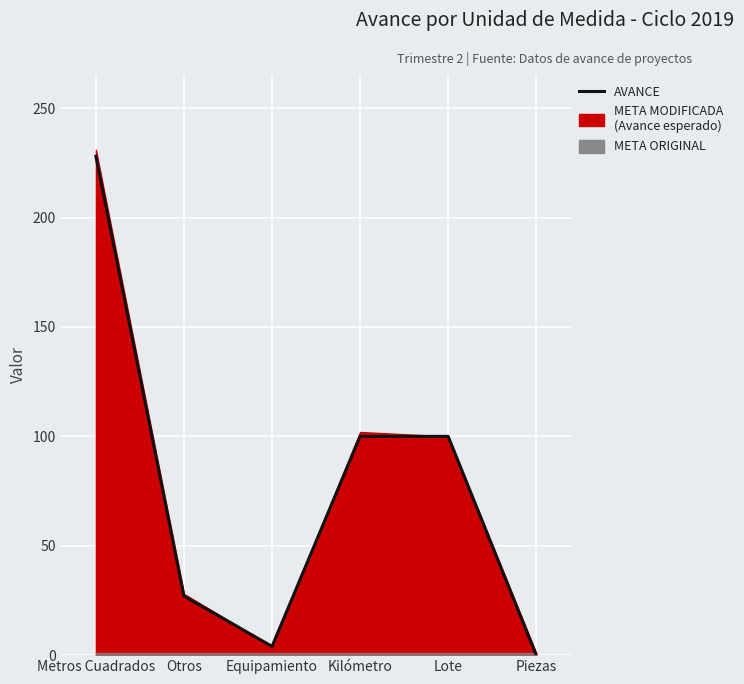

What is the value of the 2nd point from the left?

27